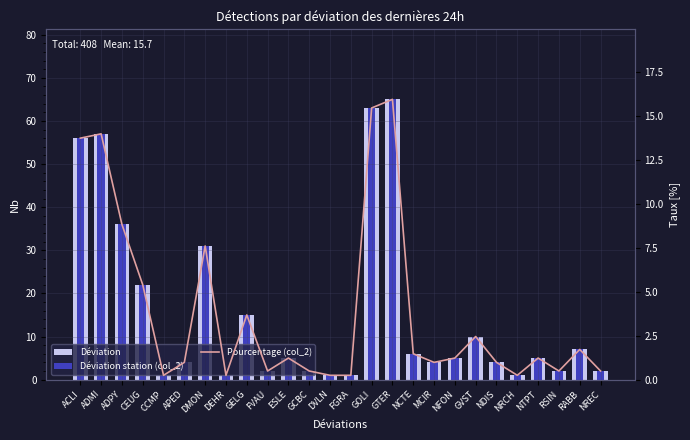

True or false: Pourcentage (col_2) has a value of 0.8 at RABB.

False